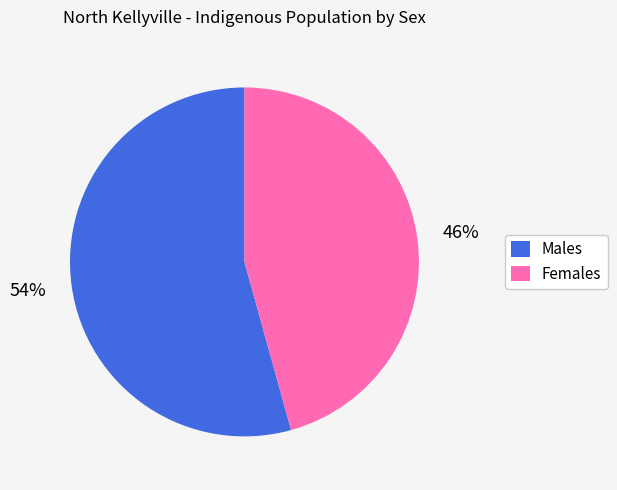

To the nearest percent, what percentage of the pie is Males?

54%